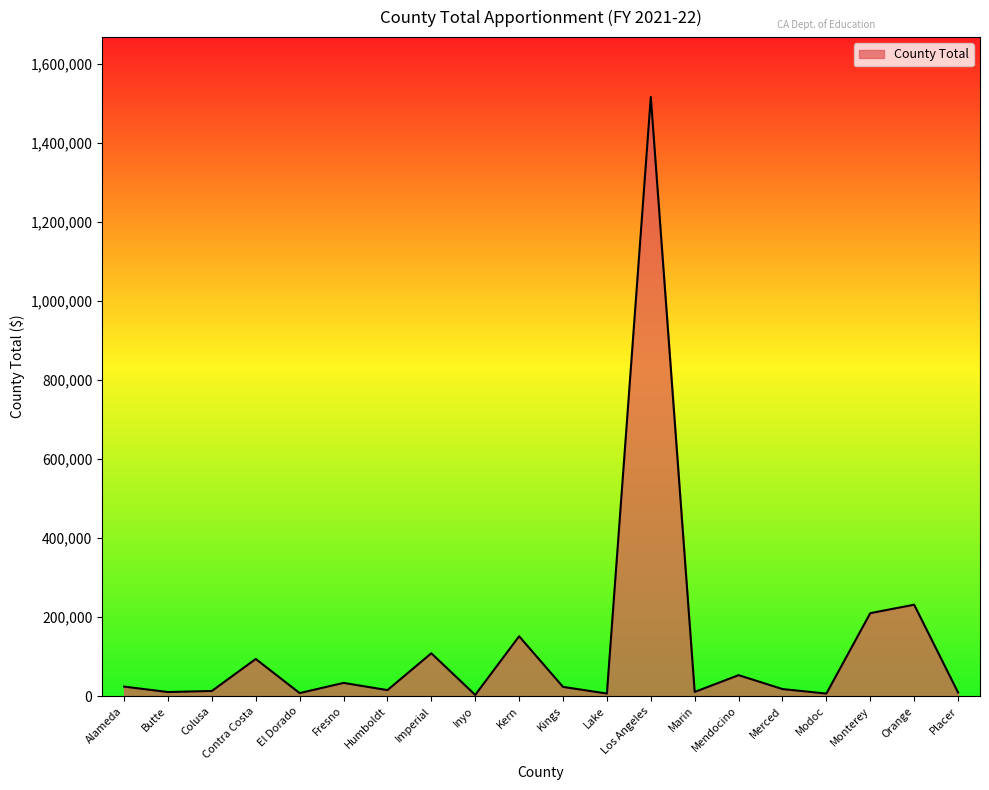

What is the ratio of the value at Mendocino to the value at Imperial?

0.5